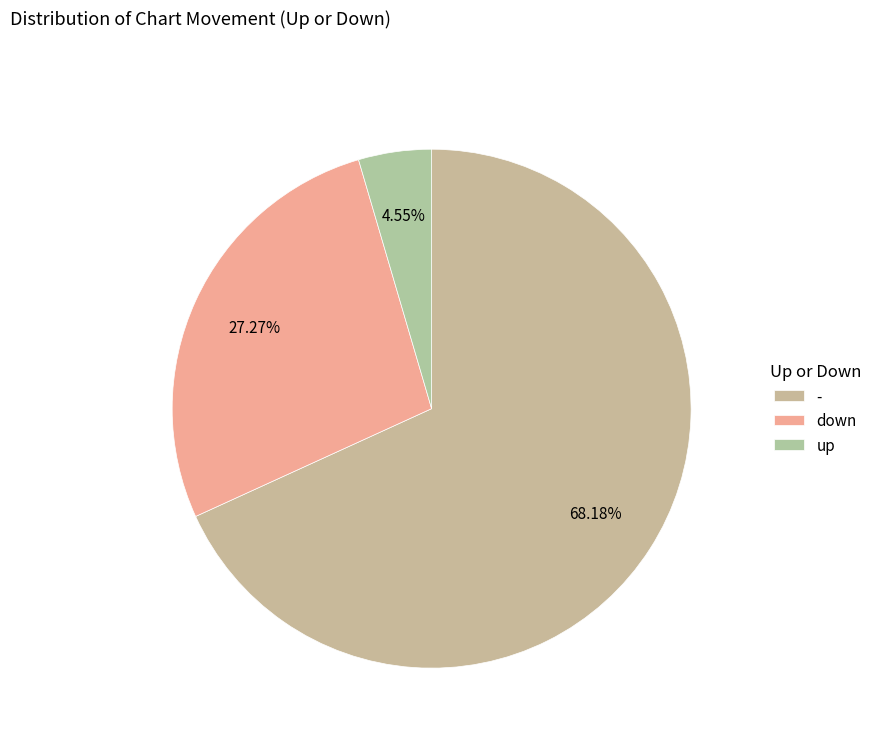

To the nearest percent, what is the combined percentage of - and down?

95%